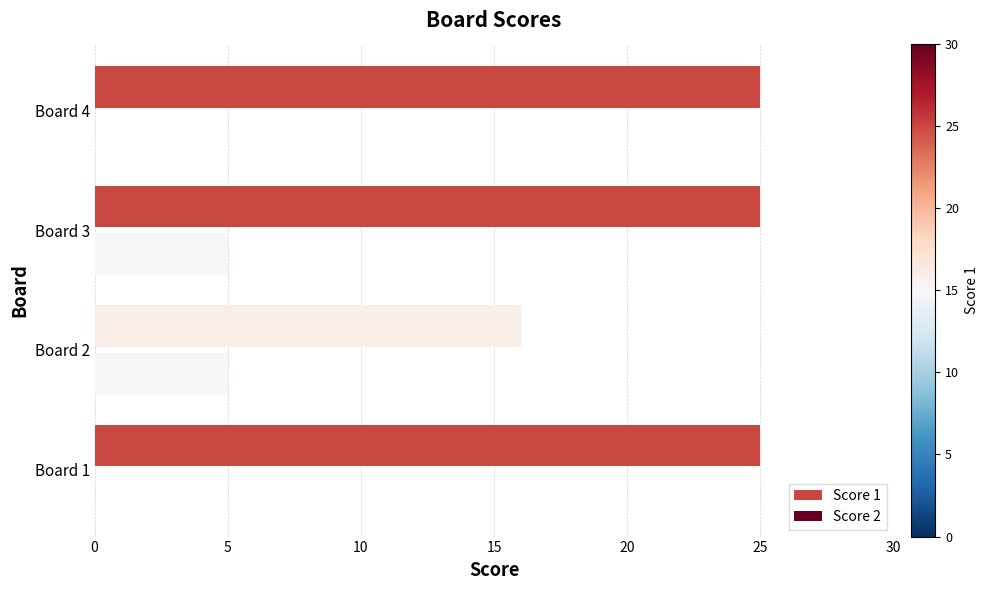

Between Board 1 and Board 3, which series saw the biggest shift?

Score 2